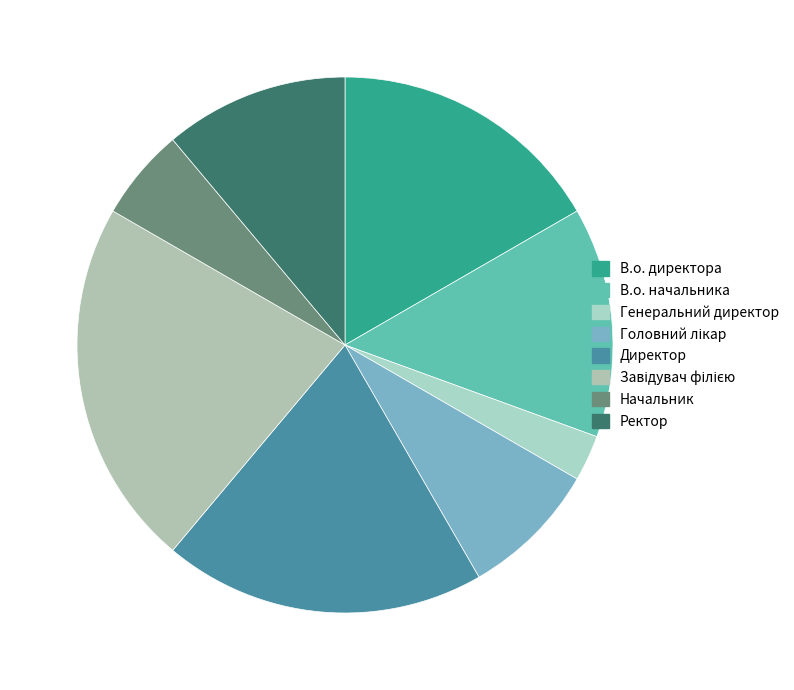

To the nearest percent, what percentage of the pie is Директор?

19%